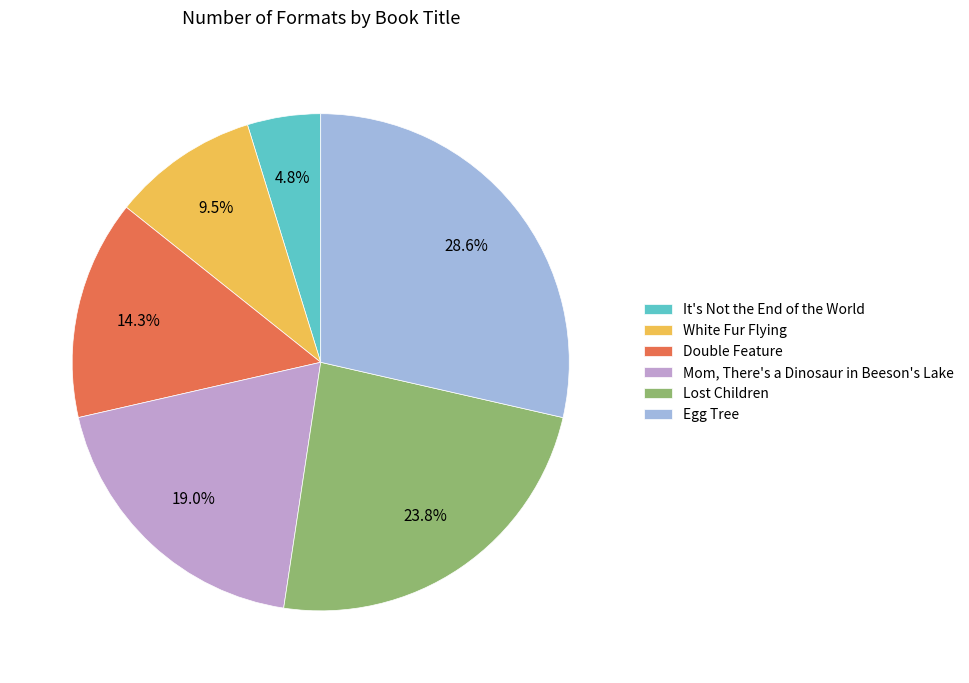

Between Lost Children and Double Feature, which is larger?

Lost Children